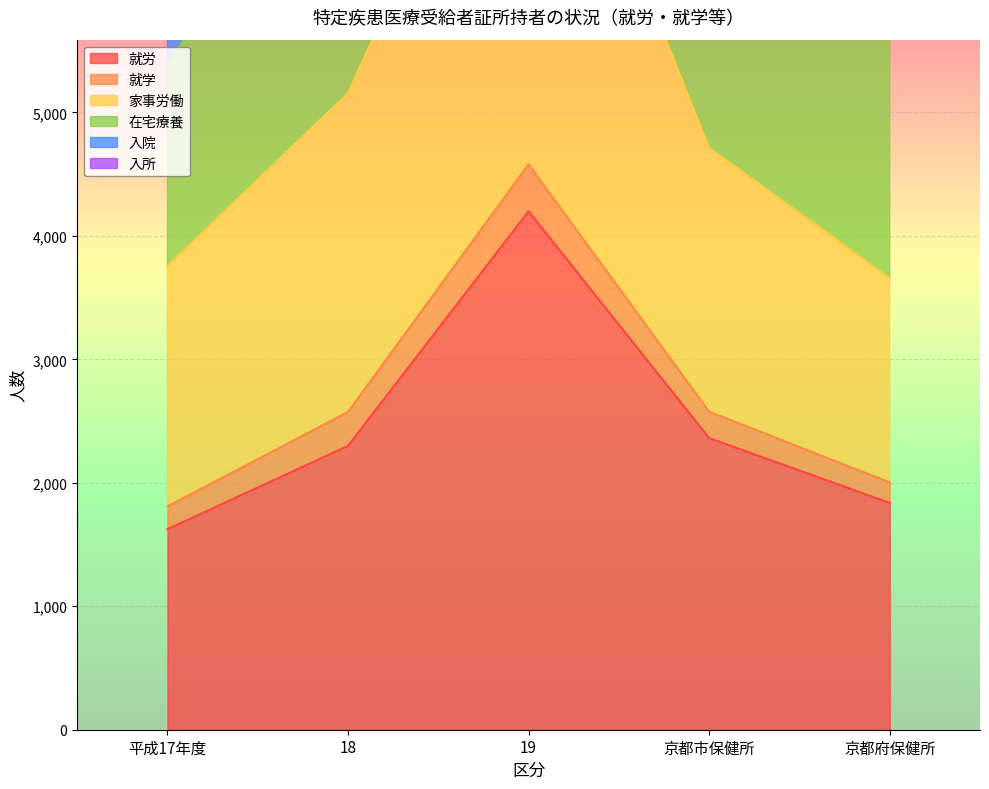

Read the 入所 value at 京都府保健所.

5784